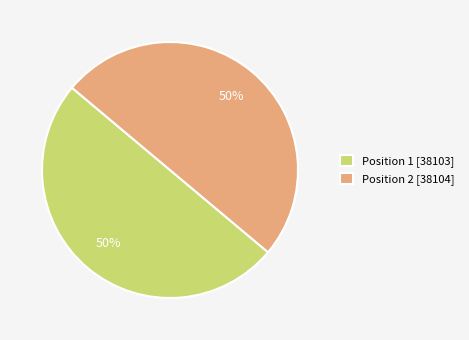

To the nearest percent, what portion does Position 2 [38104] represent?

50%